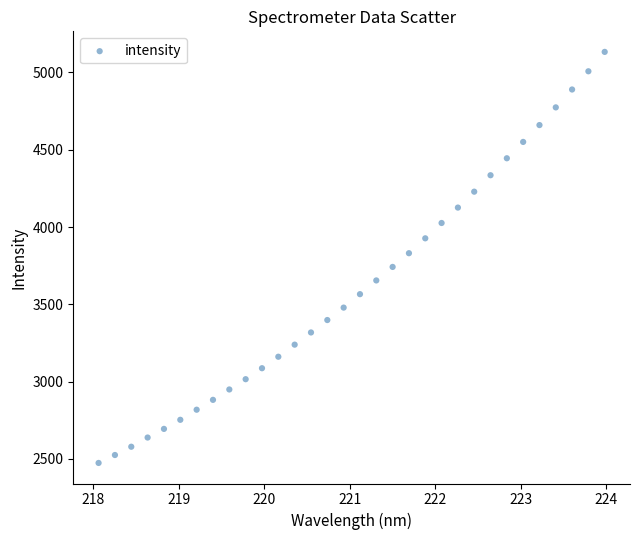

What is the range of X values (max minus min)?

5.9